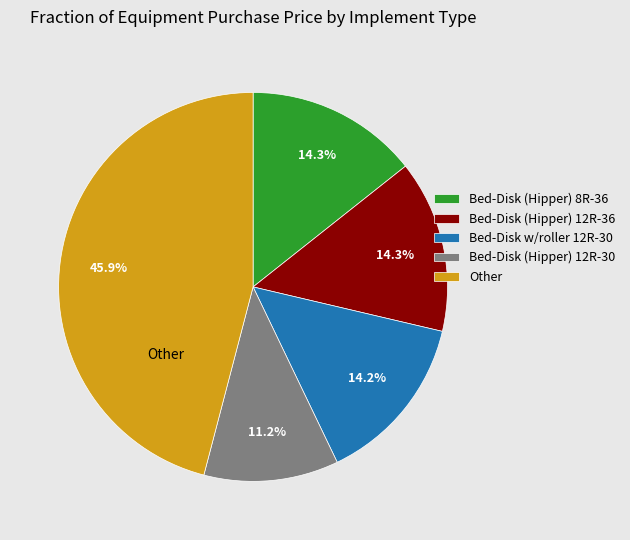

How many slices are in this pie chart?

5